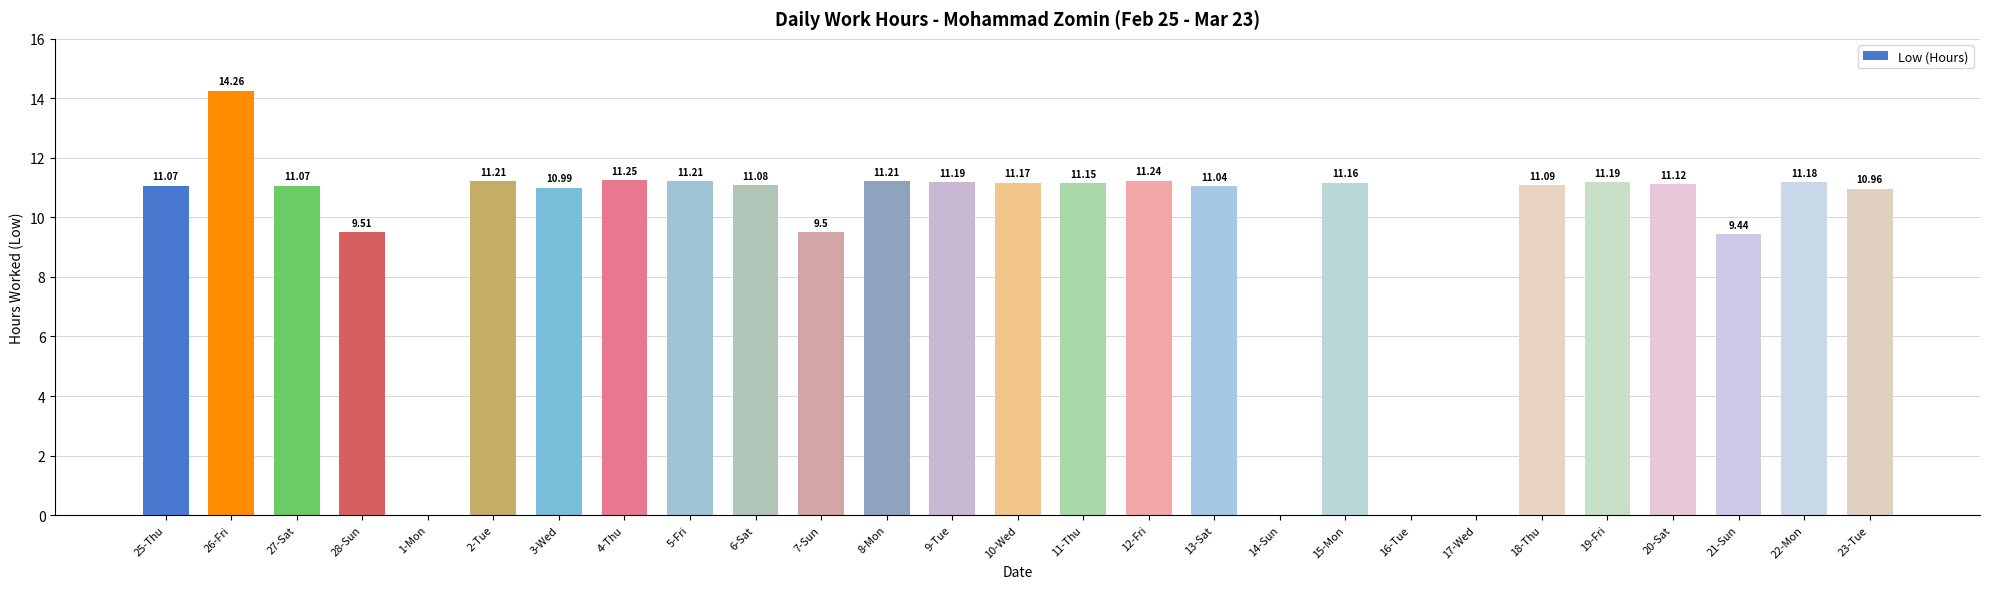

What is the sum of the values at 1-Mon and 13-Sat?

11.0